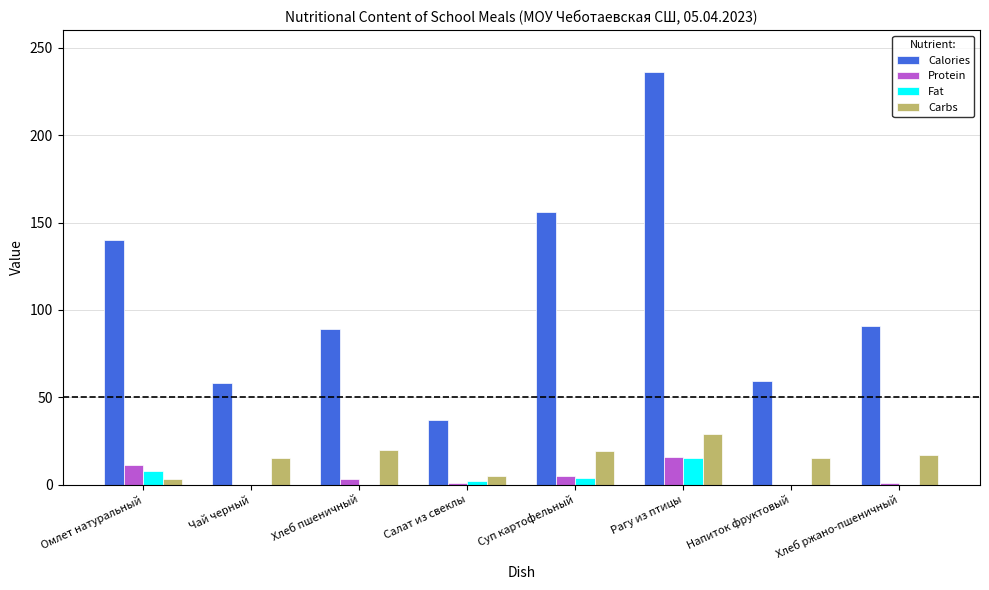

Which category has the highest value across all series?

Рагу из птицы